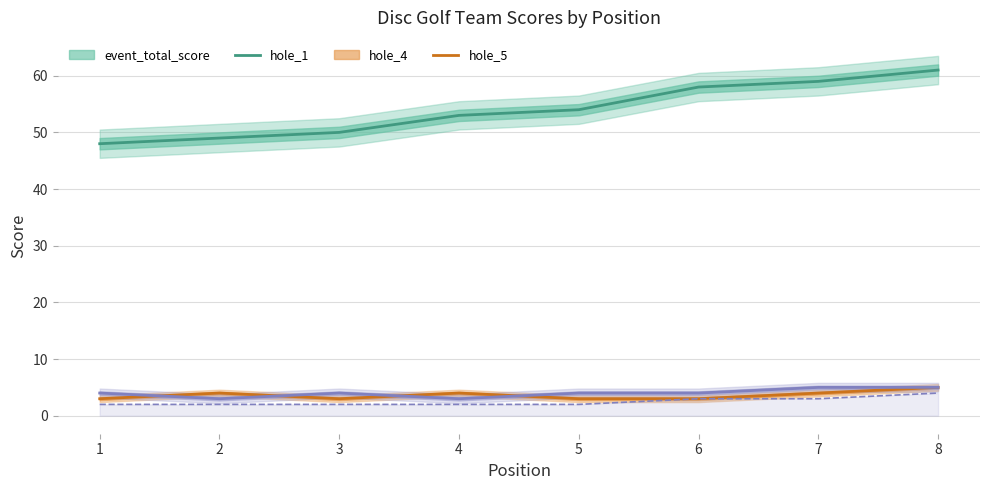

Between 4 and 6, which is larger?

6